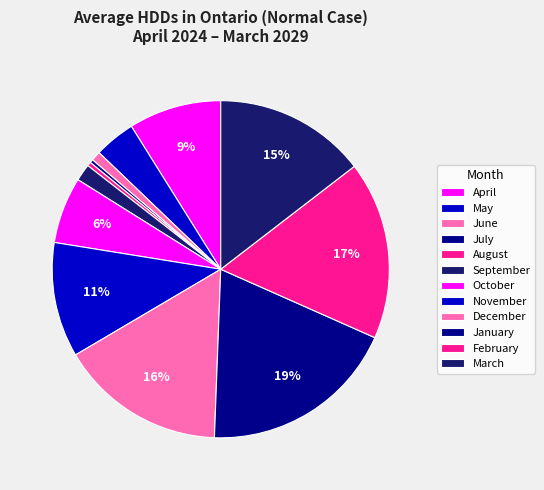

How many slices are in this pie chart?

12